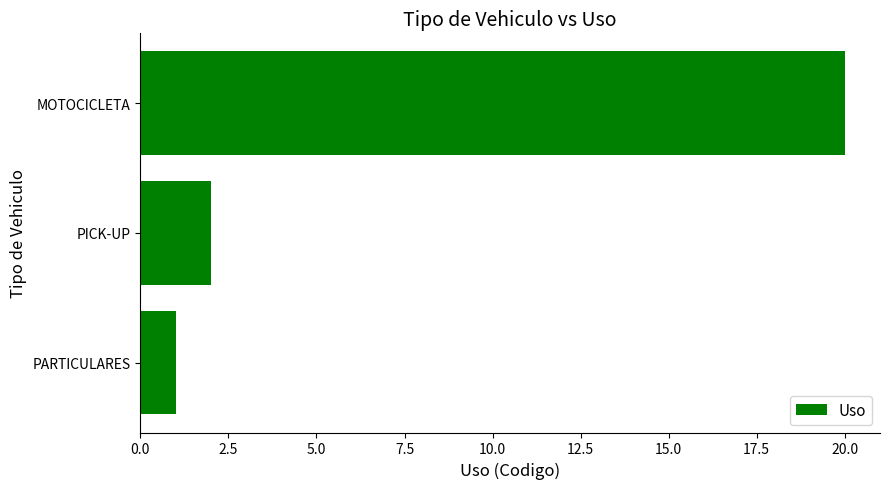

The value at PICK-UP is 2. True or false?

True